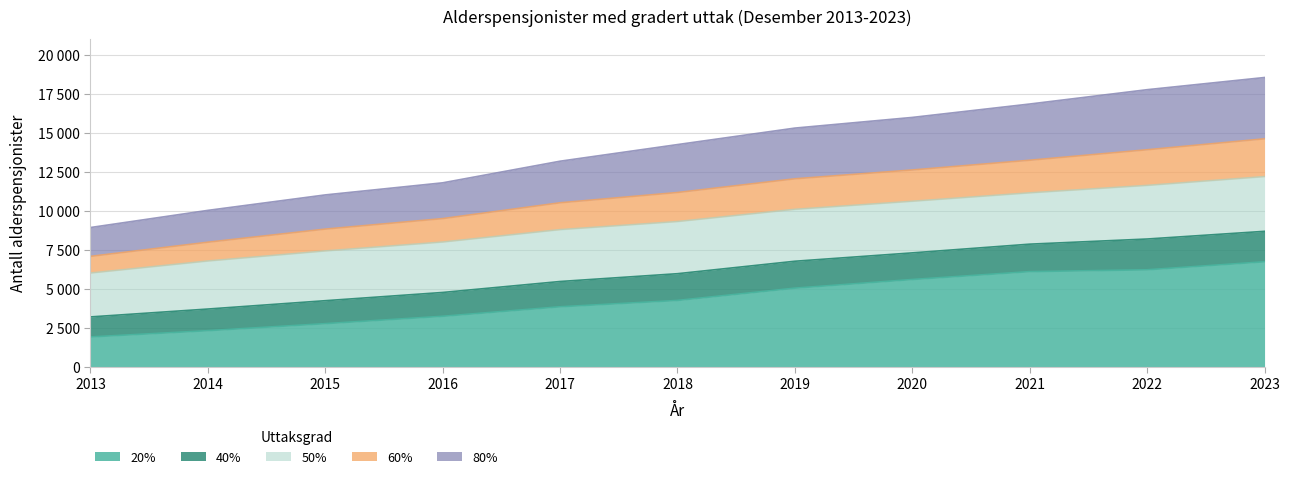

What are all the series names shown in the legend?

20%, 40%, 50%, 60%, 80%